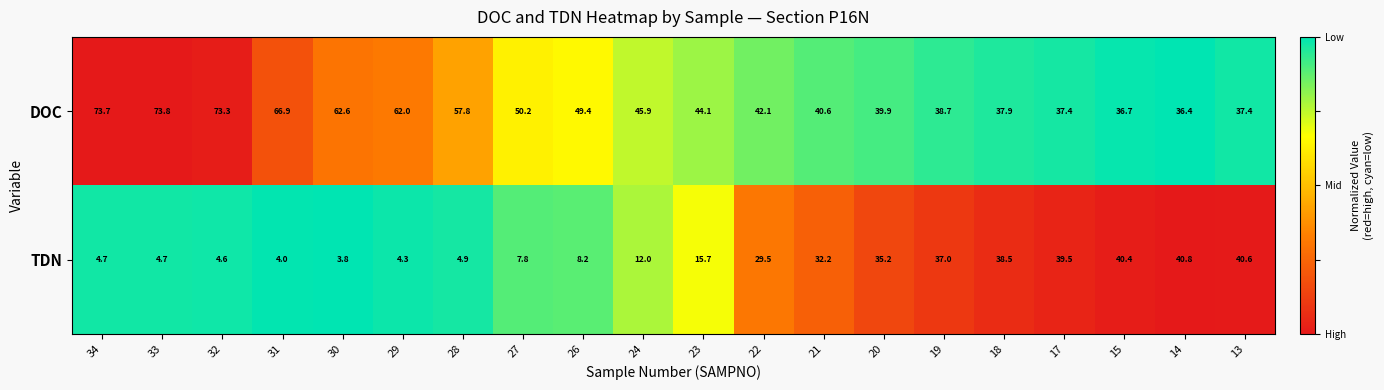

Rank the series at 13 from lowest to highest value.

DOC, TDN